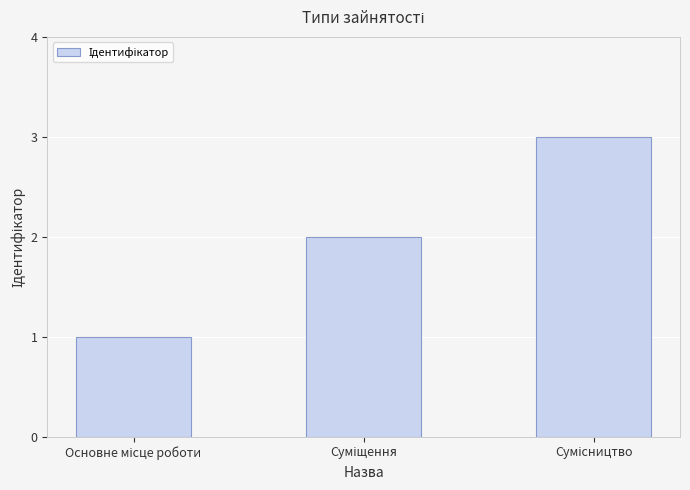

What is the maximum value shown in the chart?

3